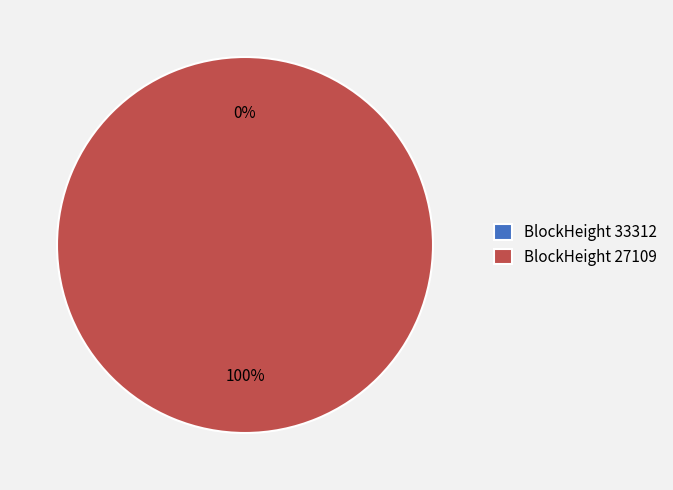

What is the largest slice in the pie chart?

27109